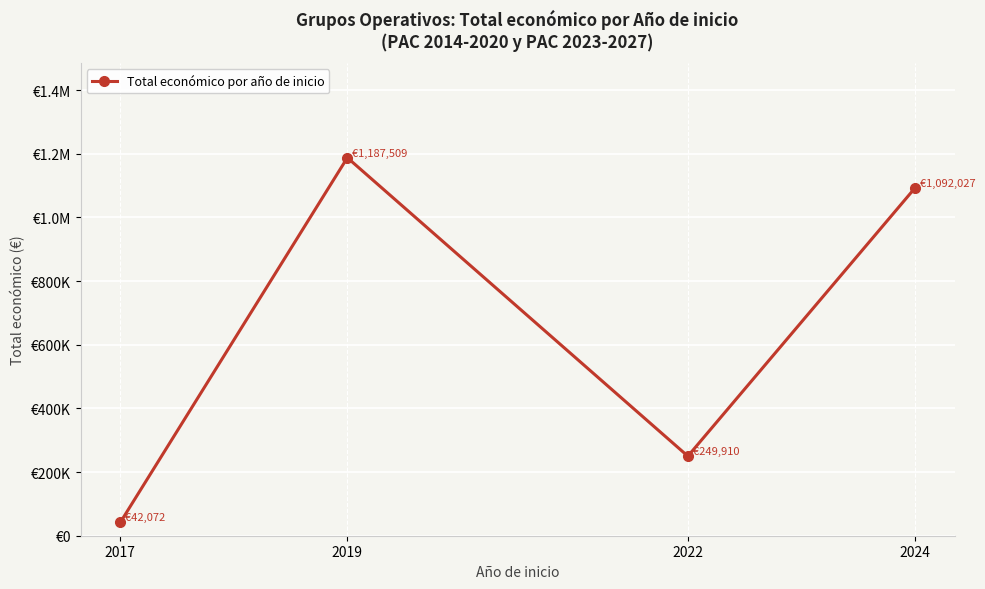

Is it true that the value at 2024 is 1092027?

True